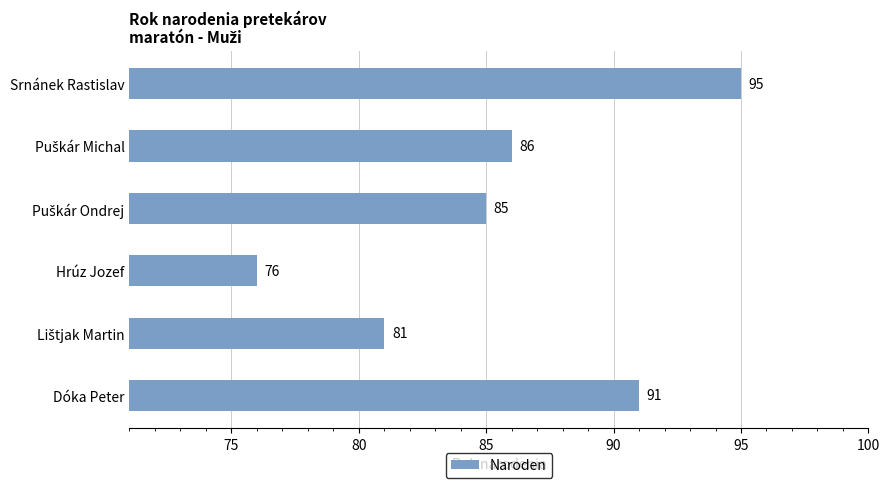

What is the difference between the maximum and minimum values?

19